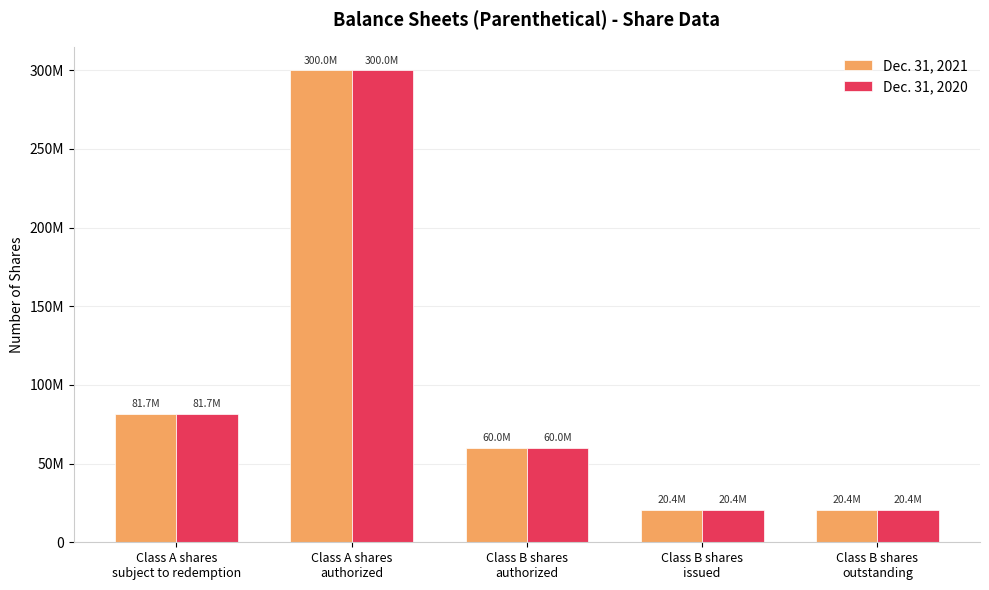

Rank the series at Class B shares
issued from lowest to highest value.

Dec. 31, 2021, Dec. 31, 2020